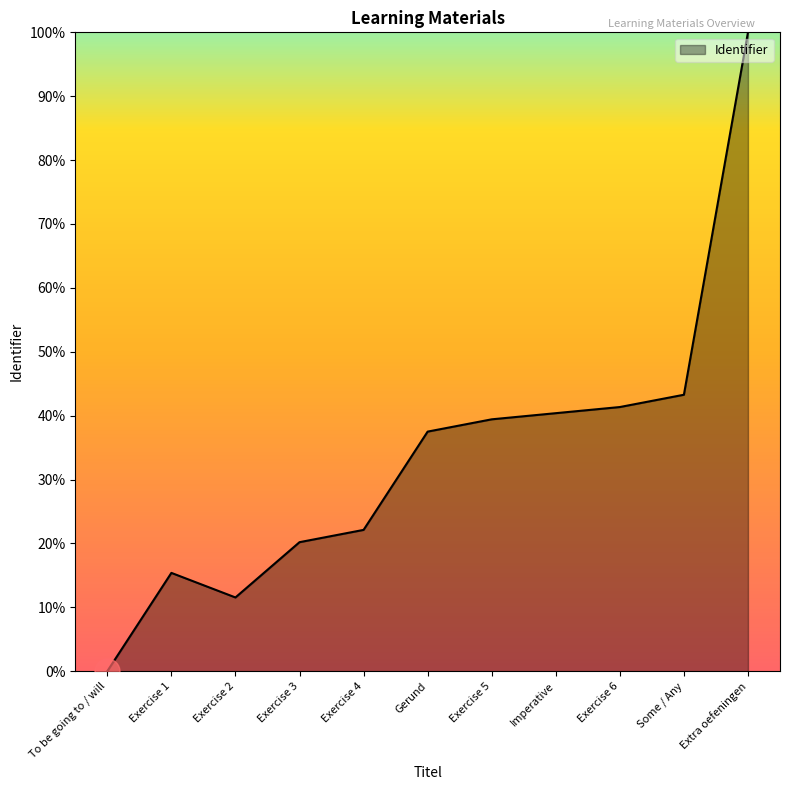

True or false: there are more than 2 points higher than both neighbors.

False